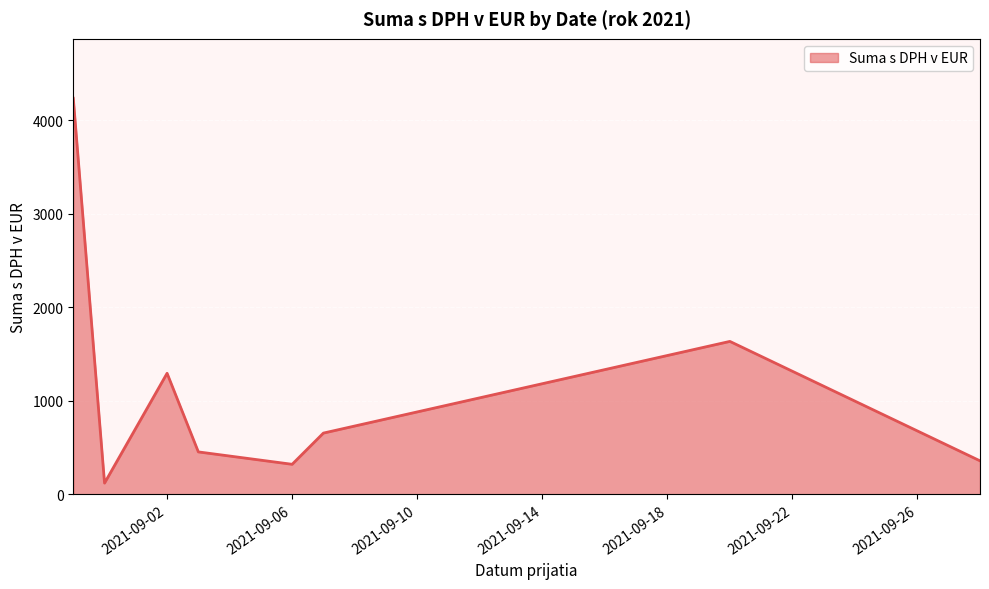

How many interior local valleys (lower than both neighbors) does the data have?

2